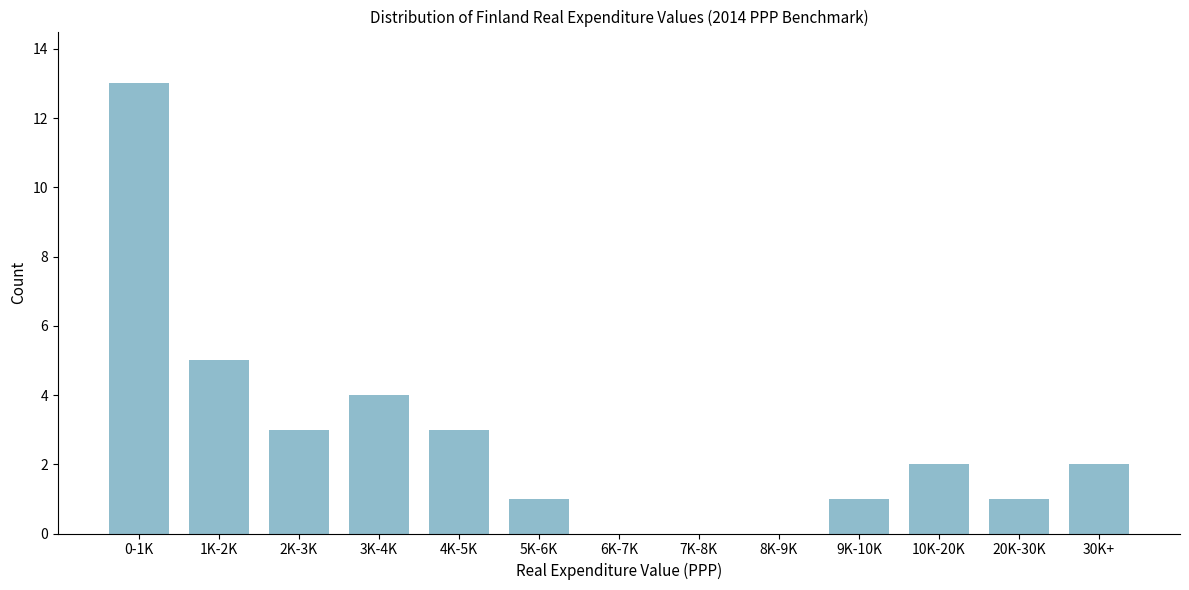

Reading left to right, transcribe all the data shown in this chart.

0-1K=13	1K-2K=5	2K-3K=3	3K-4K=4	4K-5K=3	5K-6K=1	6K-7K=0	7K-8K=0	8K-9K=0	9K-10K=1	10K-20K=2	20K-30K=1	30K+=2